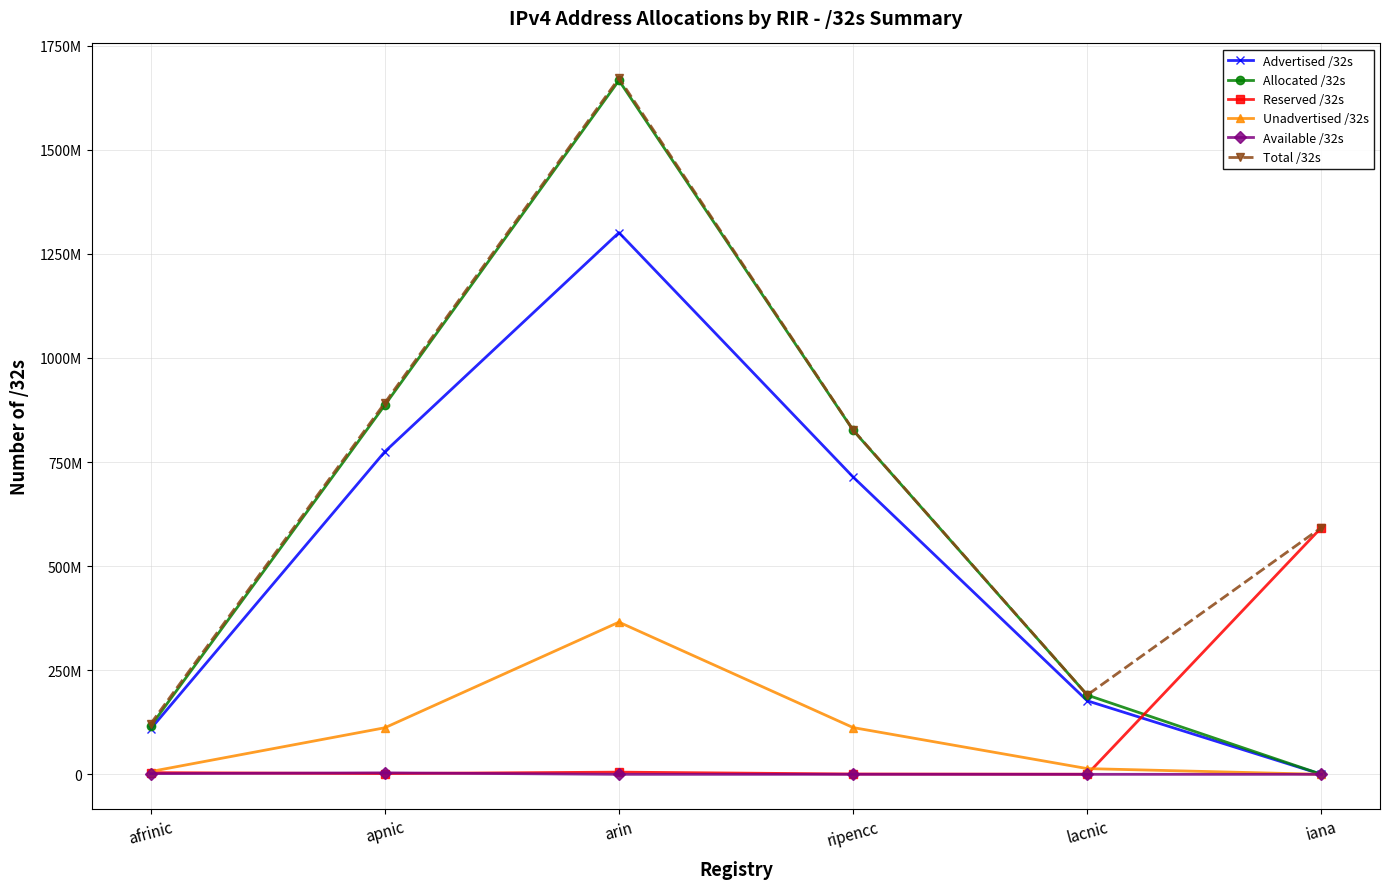

What is the label of the 6th point from the left?

iana